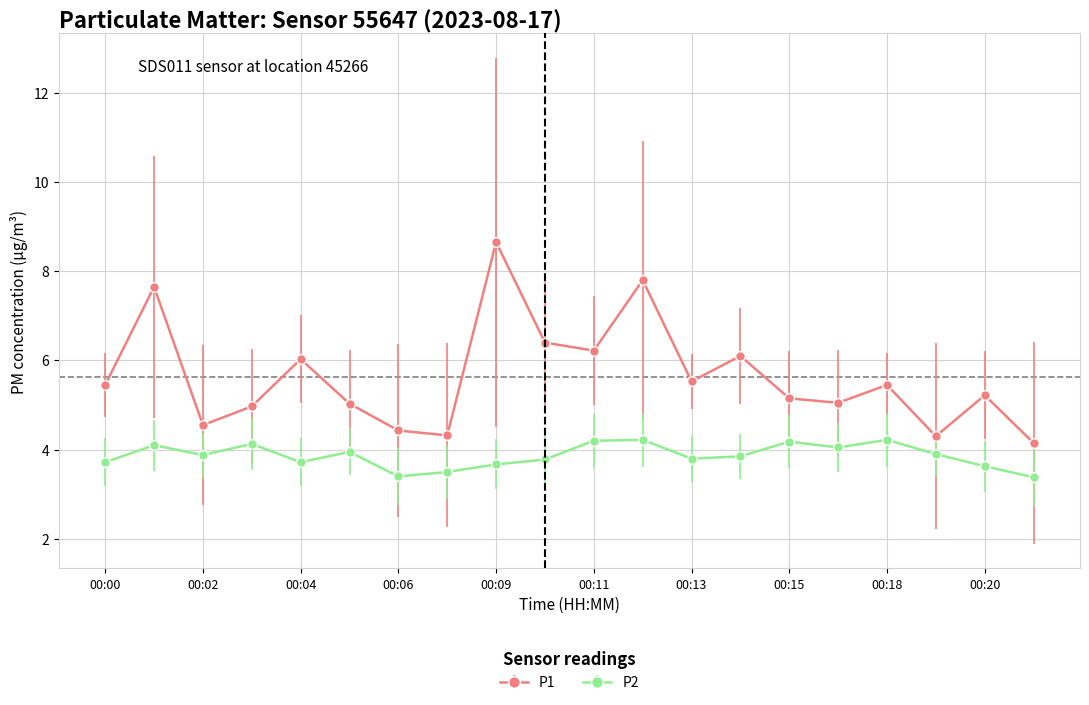

Rank the series by their average value, from lowest to highest.

P2, P1